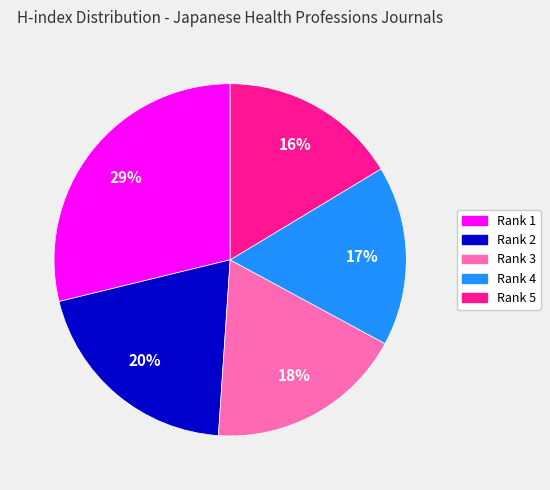

Does any single category account for the majority?

No